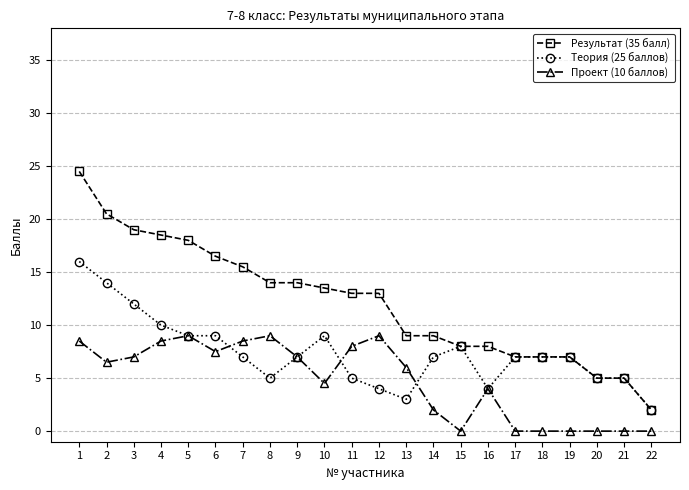

What is the greatest value displayed?

24.5